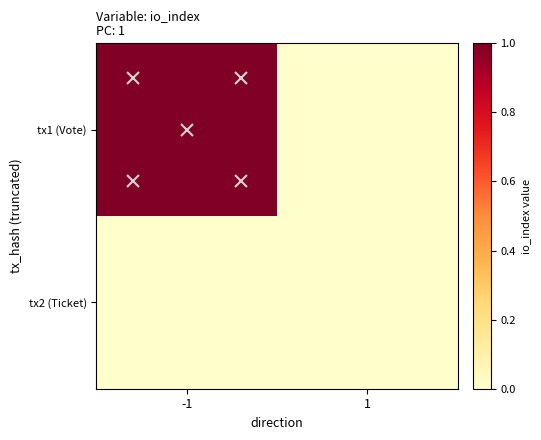

What is the greatest value displayed?

1